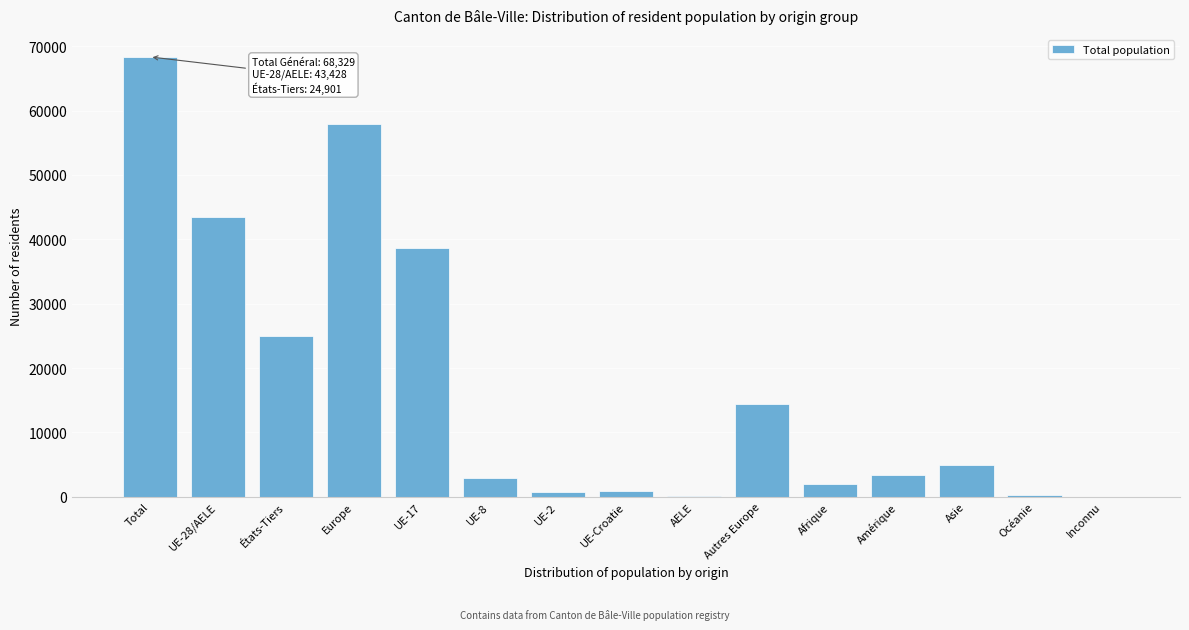

What value does the data have at Europe?

57874